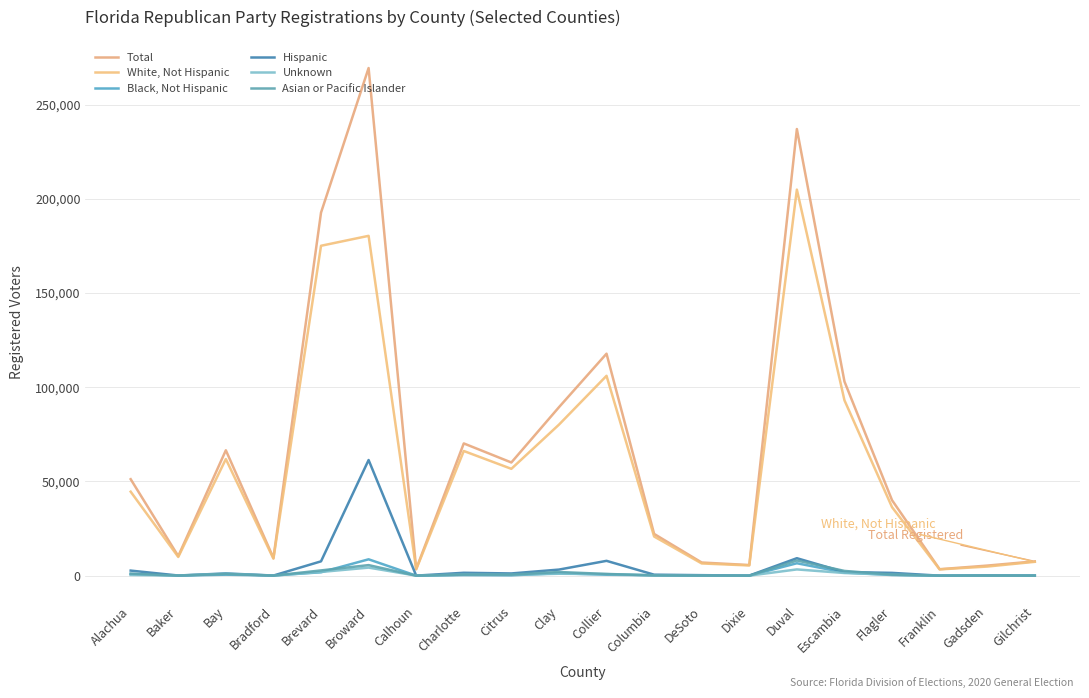

How many interior local valleys does the White, Not Hispanic series have?

6